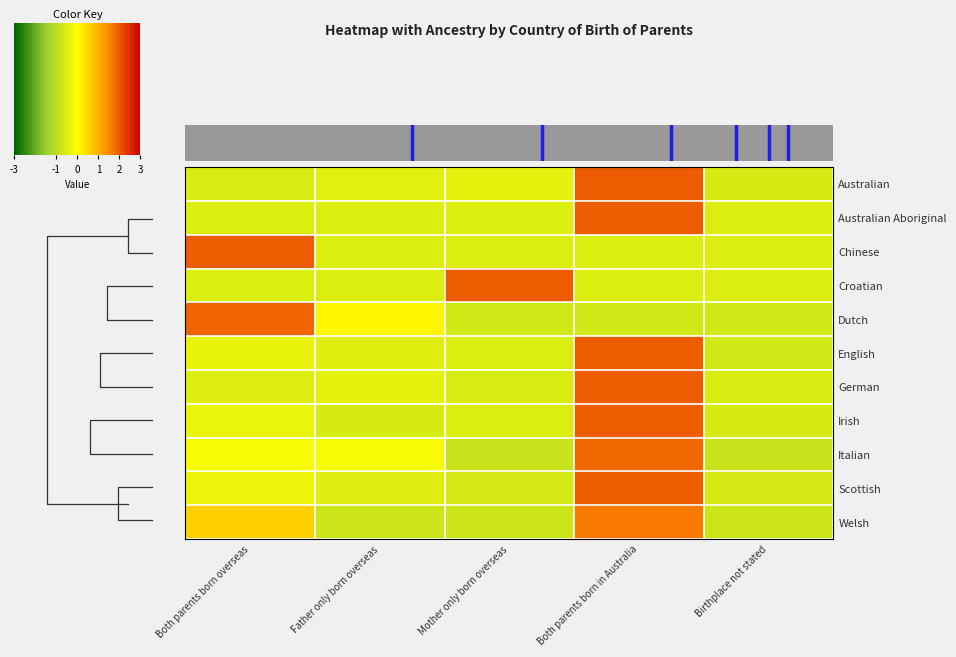

What is the difference between the maximum and minimum values in the English series?

2.7